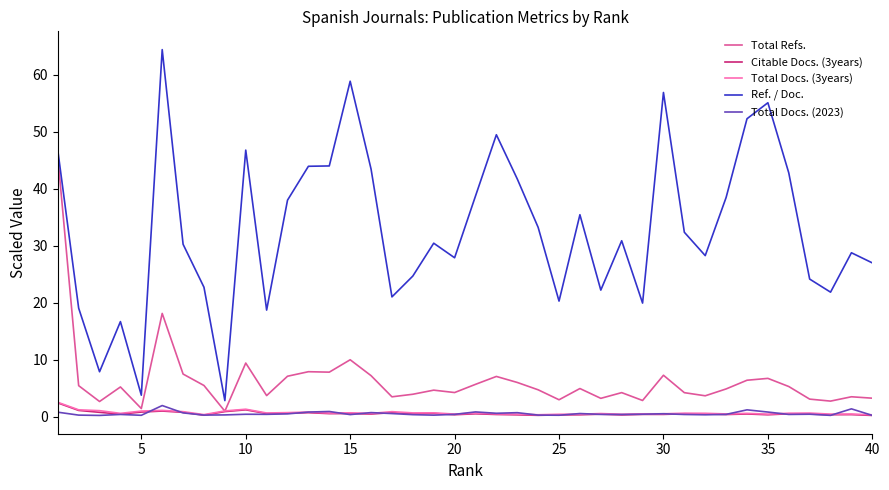

What is the difference between the maximum and second lowest values in the Total Docs. (3years) series?

2.2